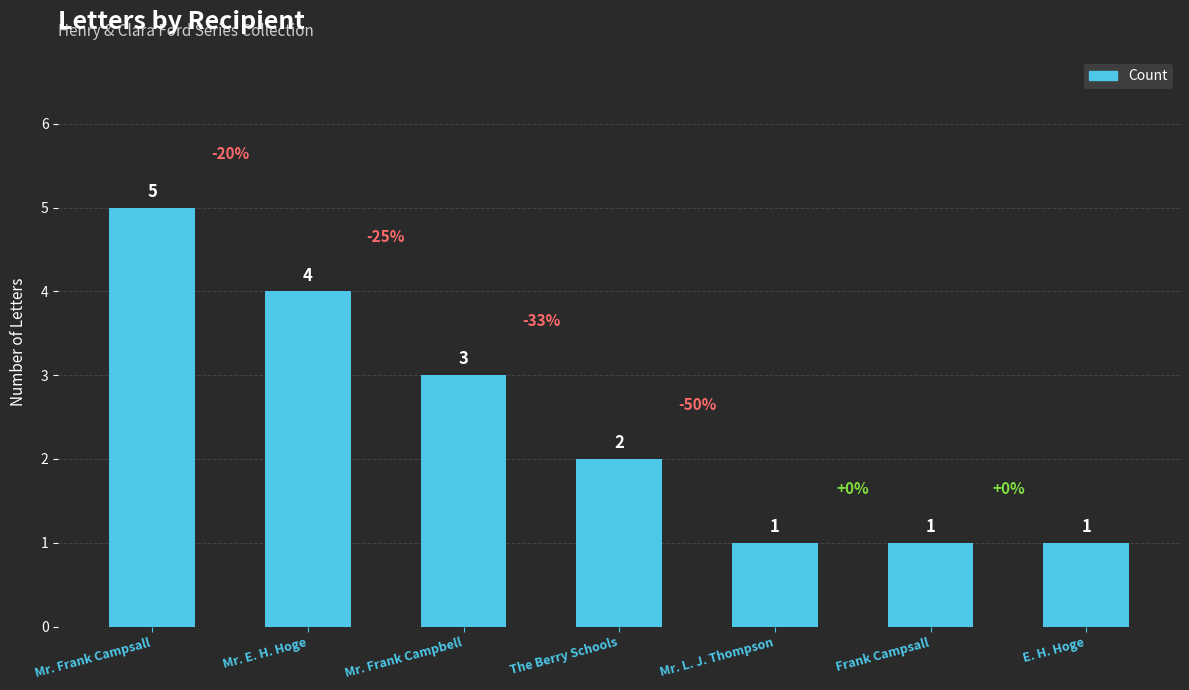

Reading right to left, extract all data points from this chart.

E. H. Hoge=1	Frank Campsall=1	Mr. L. J. Thompson=1	The Berry Schools=2	Mr. Frank Campbell=3	Mr. E. H. Hoge=4	Mr. Frank Campsall=5